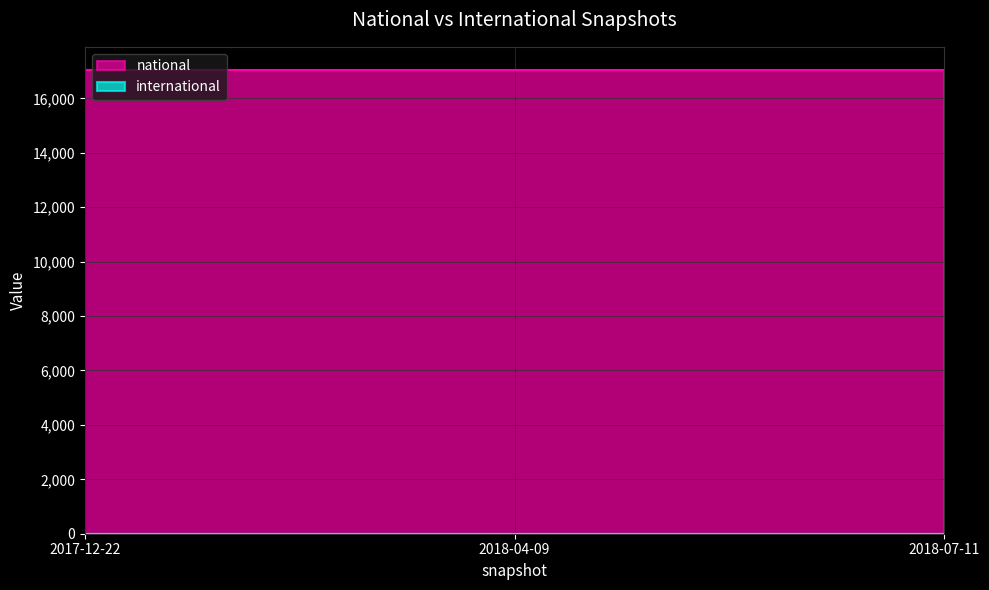

Reading left to right, what are all the values shown in this chart?

national: 17042	17042	17042
international: 0	0	0